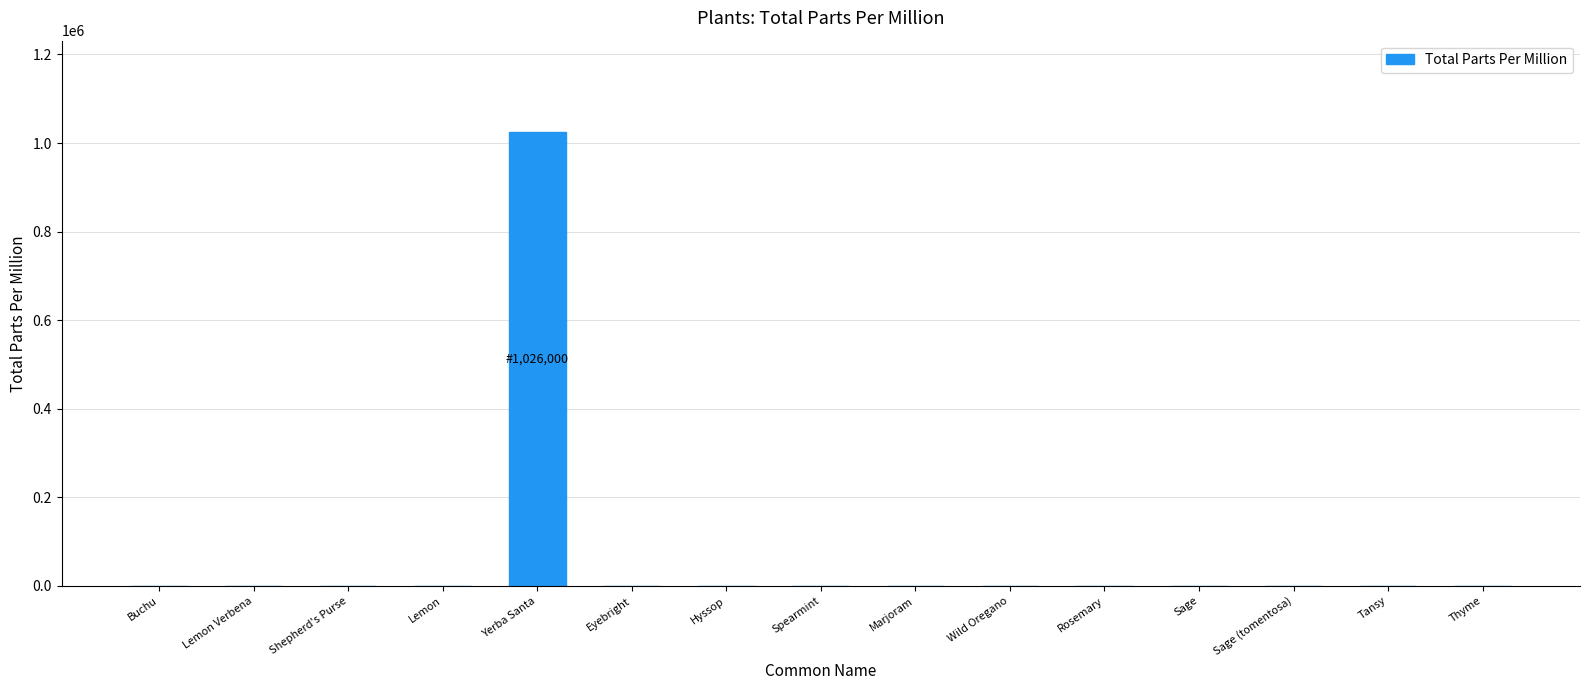

What is the sum of all values?

1026000